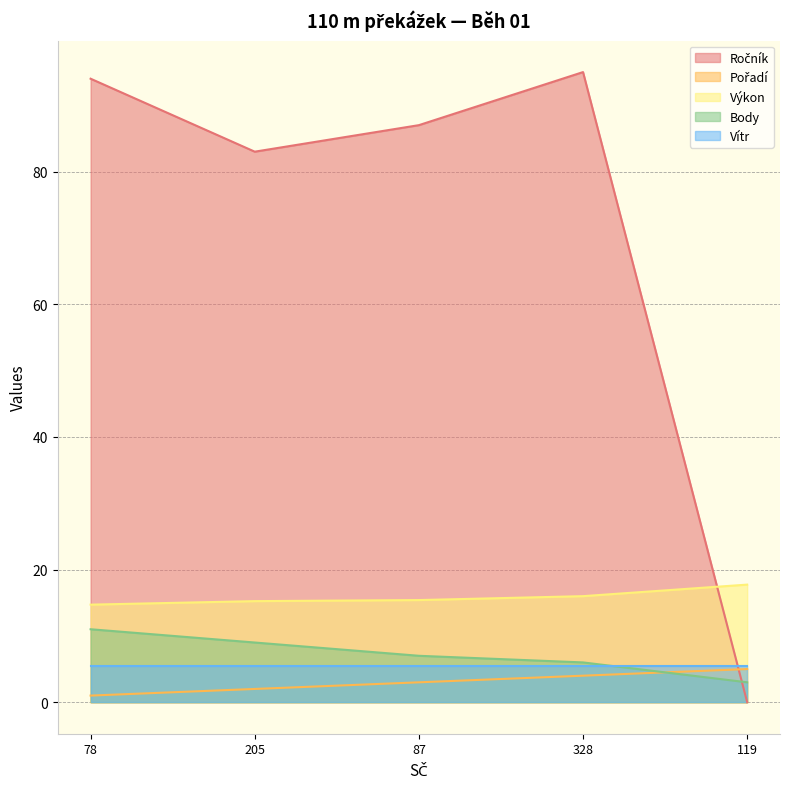

What is the total value across all series at 328?

126.5